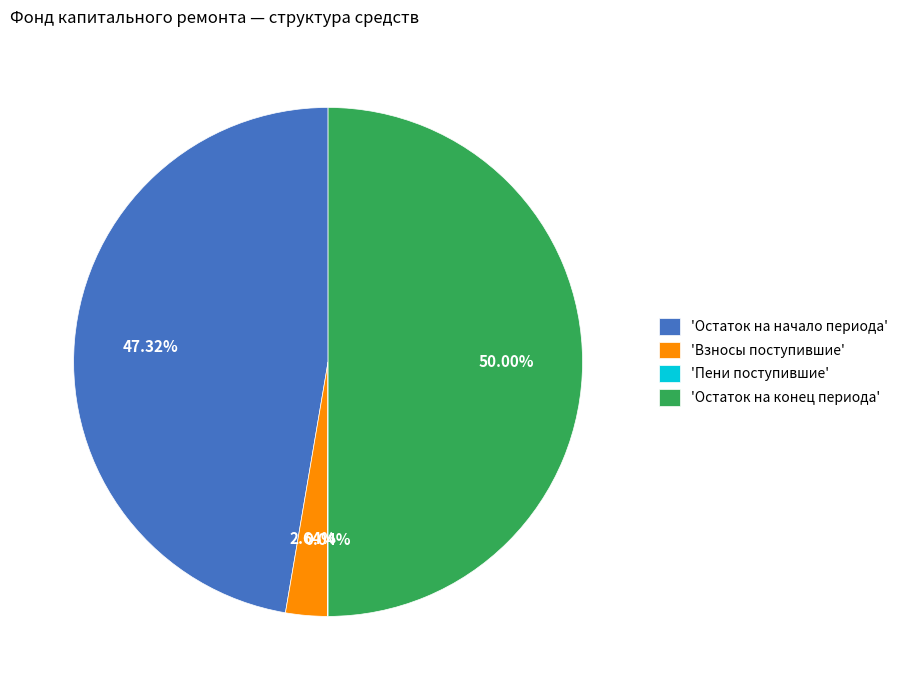

Between 'Остаток на начало периода' and 'Остаток на конец периода', which is larger?

'Остаток на конец периода'